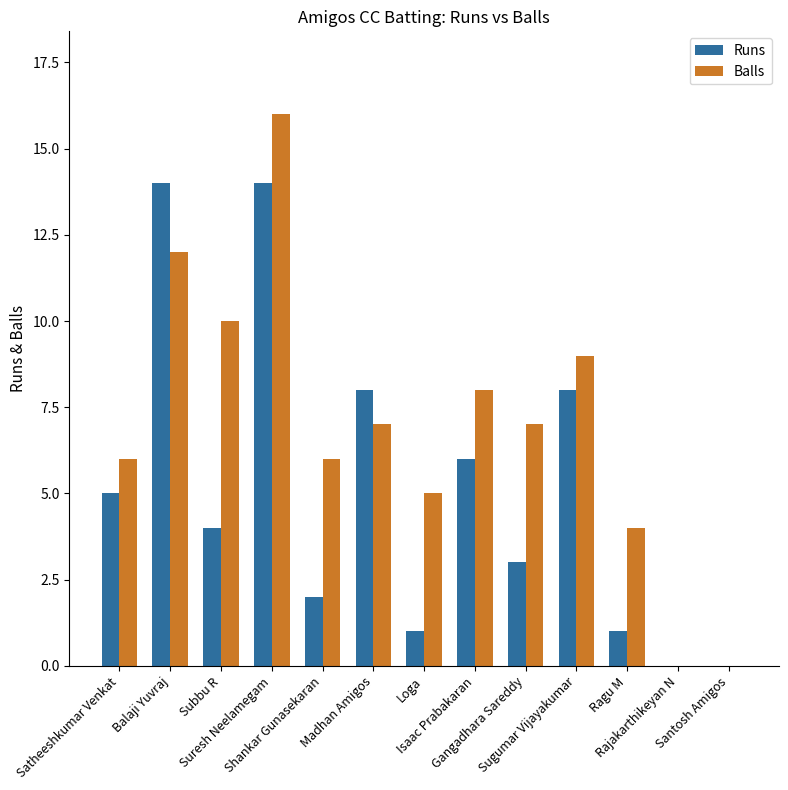

What is the maximum value shown in the chart?

16